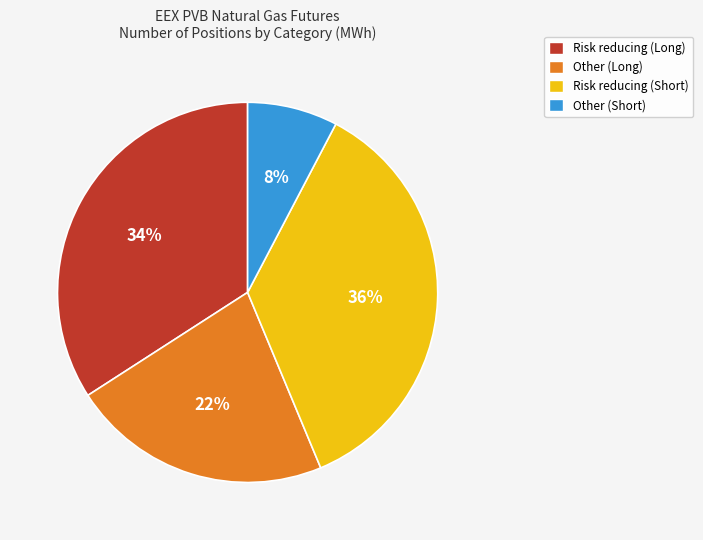

Does any single category account for the majority?

No